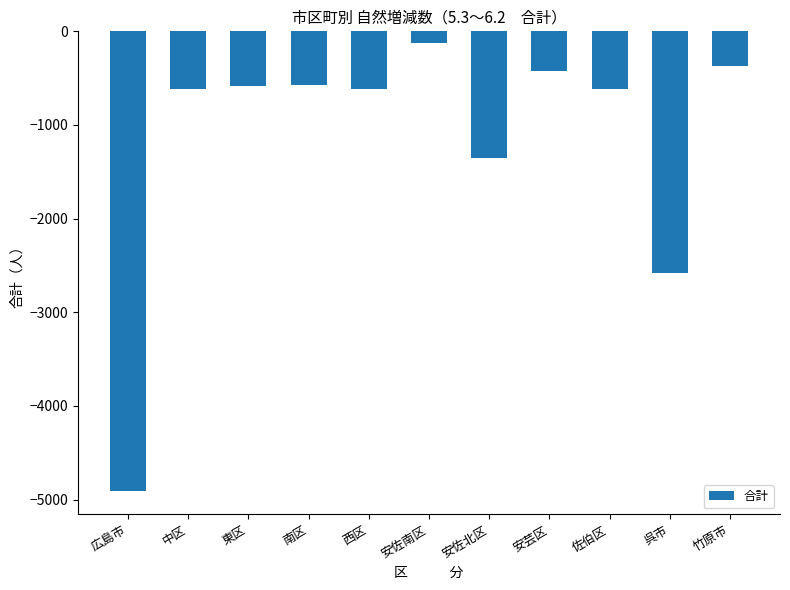

True or false: the data shows -121 at 安佐南区.

True